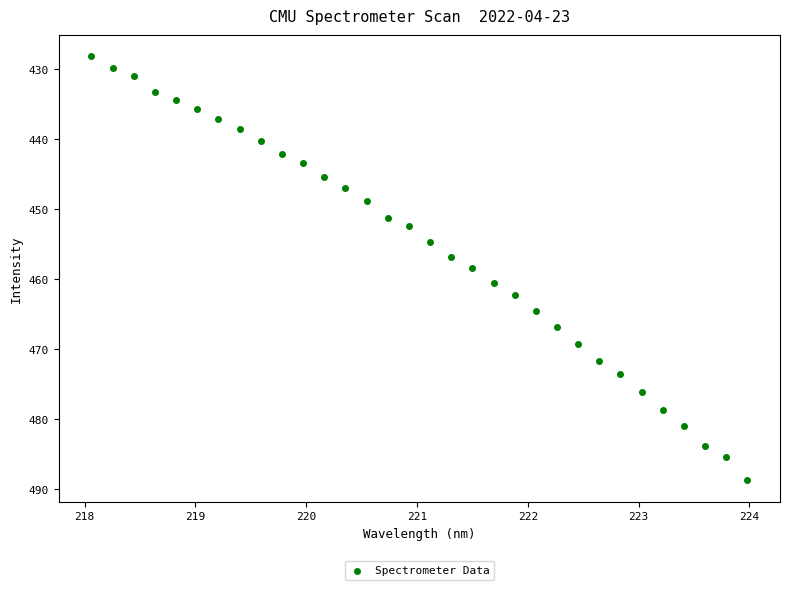

What is the range of Y values (max minus min)?

60.6